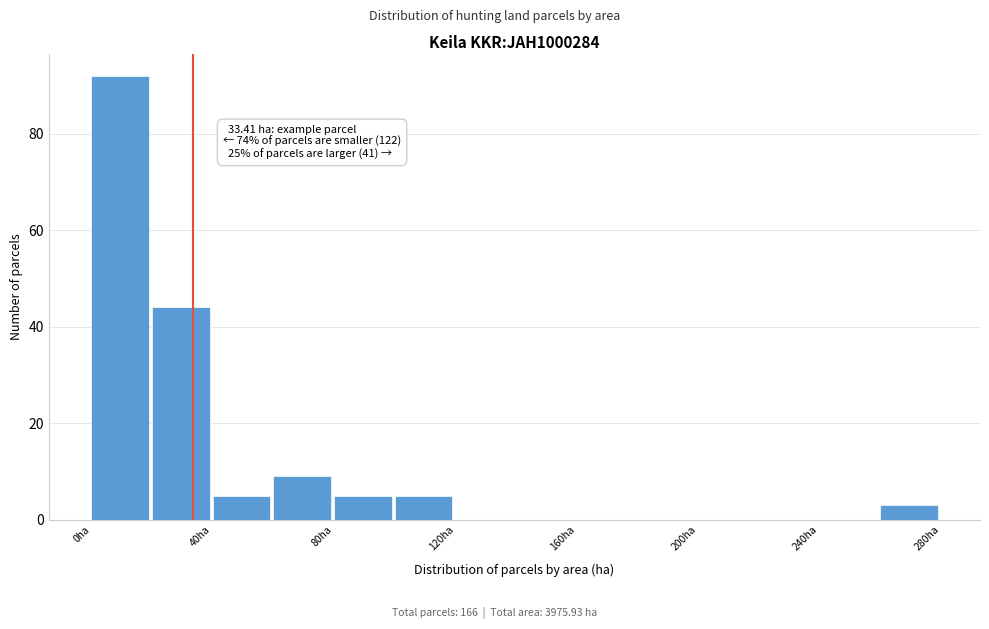

Which range on the x-axis has the tallest bar?

0 to 20